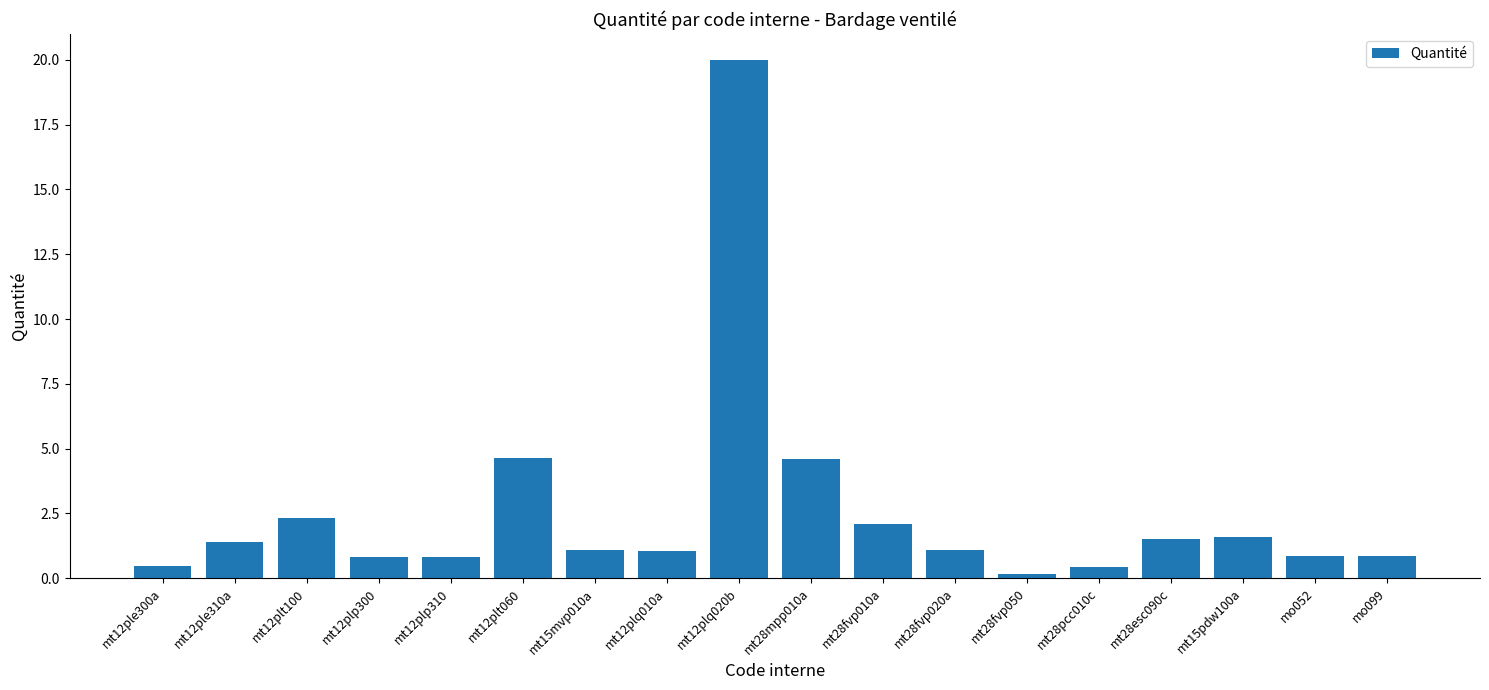

What is the label of the 1st bar from the right?

mo099